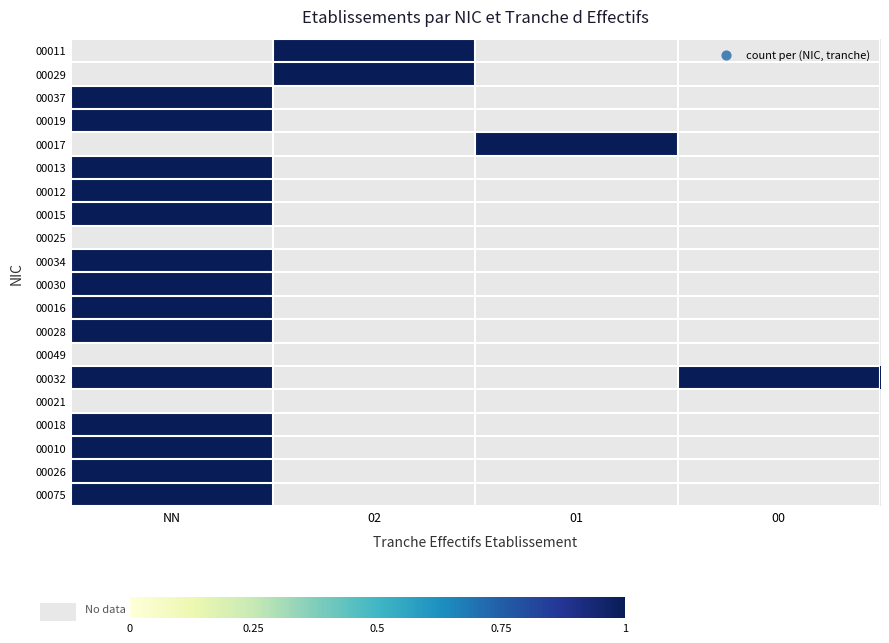

How many data points does each series have?

4